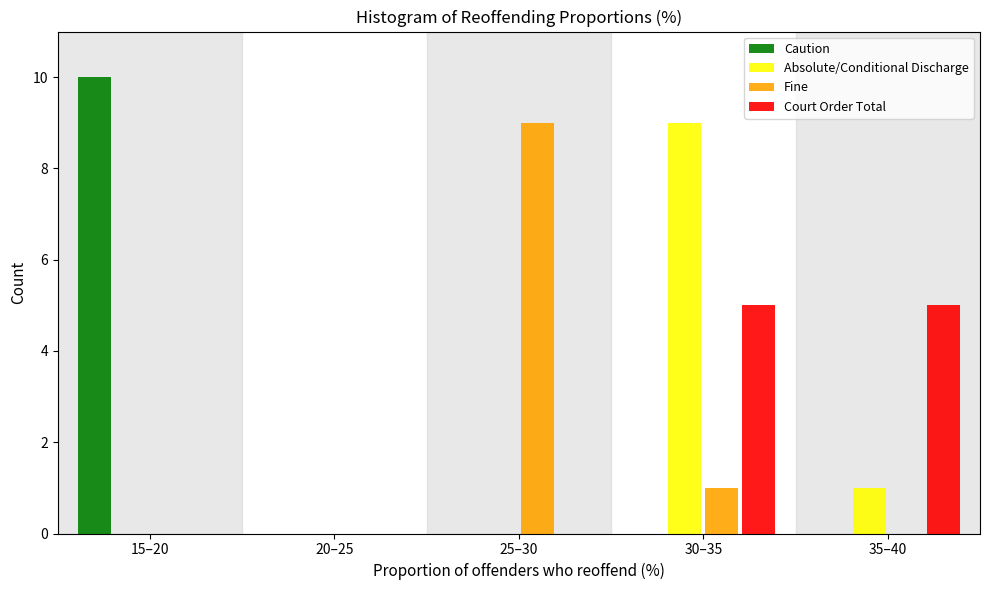

Reading left to right, transcribe all the data shown in this chart.

Caution: 15–20=10	20–25=0	25–30=0	30–35=0	35–40=0
Absolute/Conditional Discharge: 15–20=0	20–25=0	25–30=0	30–35=9	35–40=1
Fine: 15–20=0	20–25=0	25–30=9	30–35=1	35–40=0
Court Order Total: 15–20=0	20–25=0	25–30=0	30–35=5	35–40=5